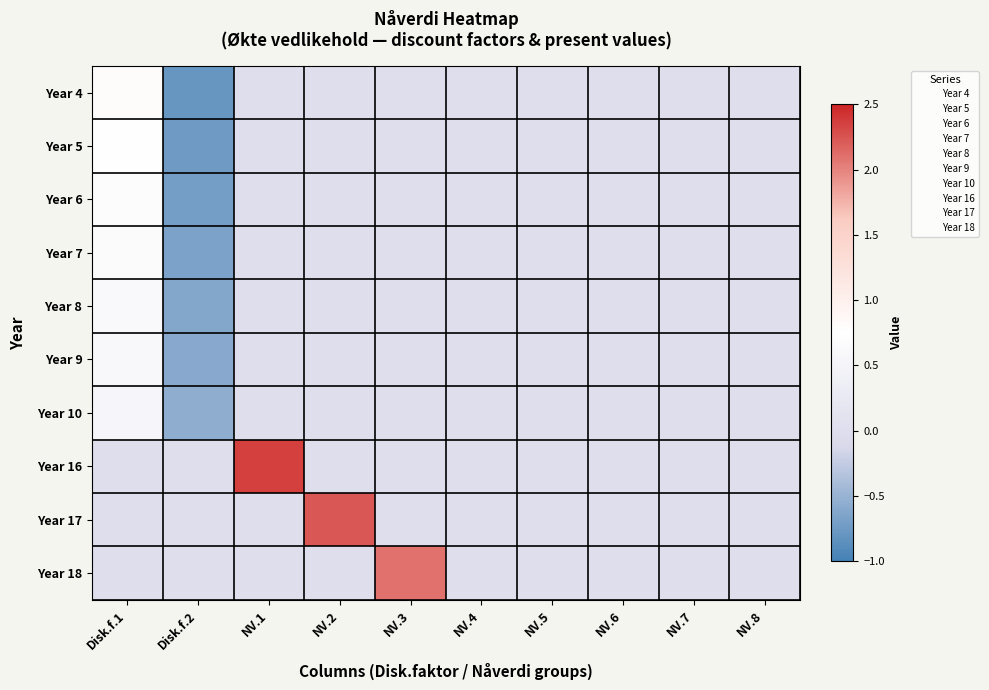

At which category is the sum across all series the highest?

Disk.f.1